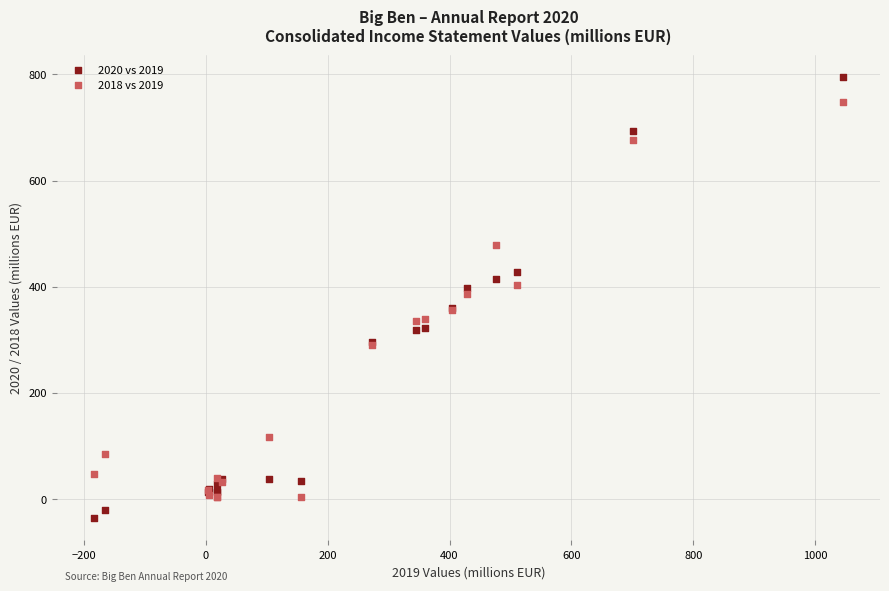

Which series reaches the minimum Y coordinate?

2020 vs 2019